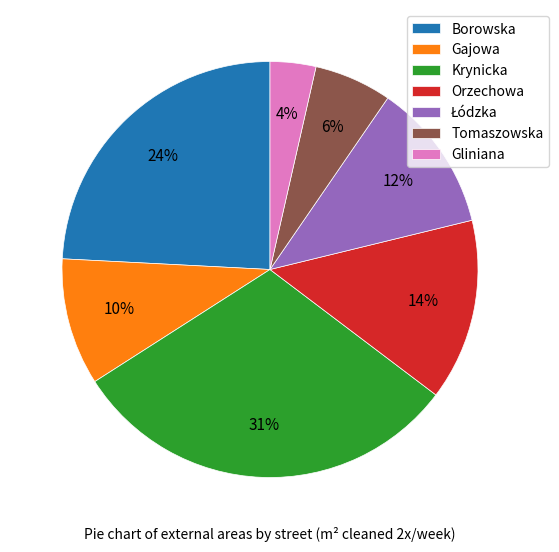

Which slice is the largest?

Krynicka